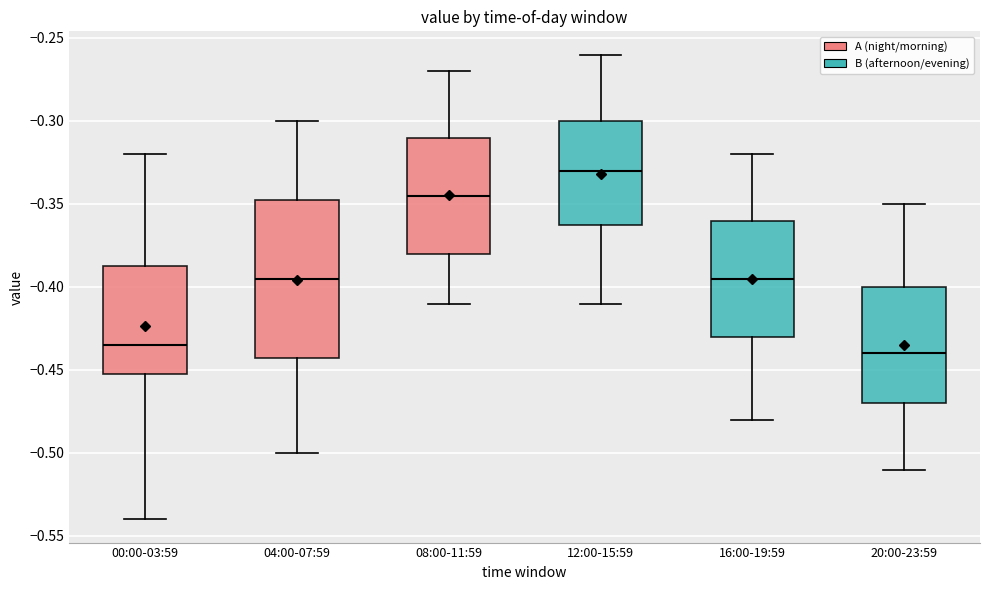

Where is the lower edge of the box for 12:00-15:59 on the y-axis? The values are not printed on the chart, so give them approximately, as read against the axis.

-0.360